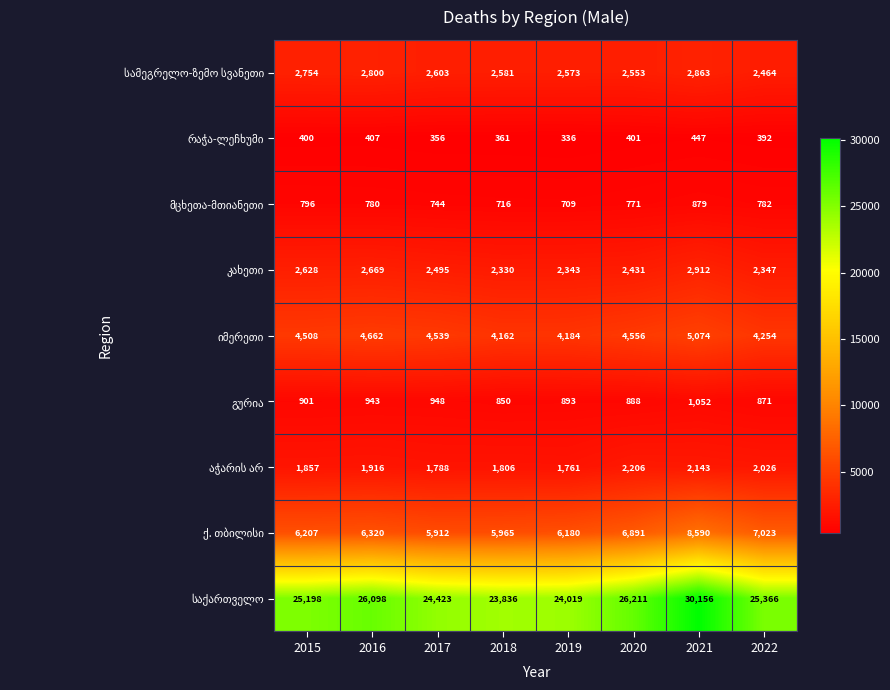

What is the difference between the highest and lowest values at 2017?

24067